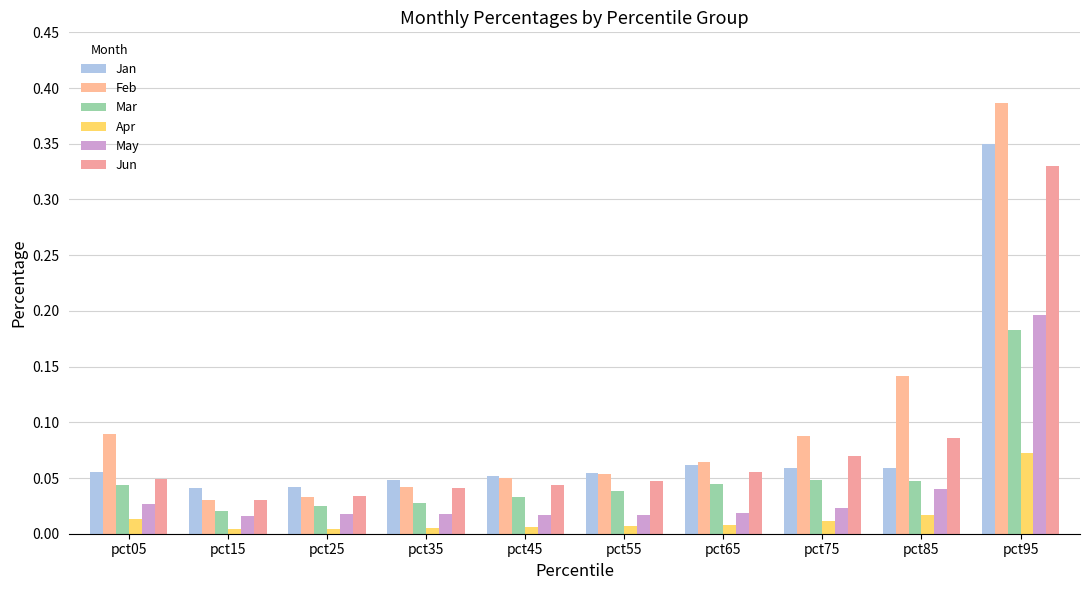

How many groups of bars are there?

10